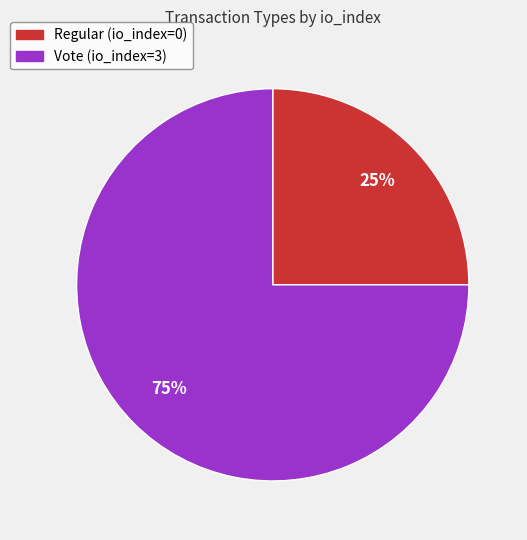

Does Regular represent more than half of the total?

No